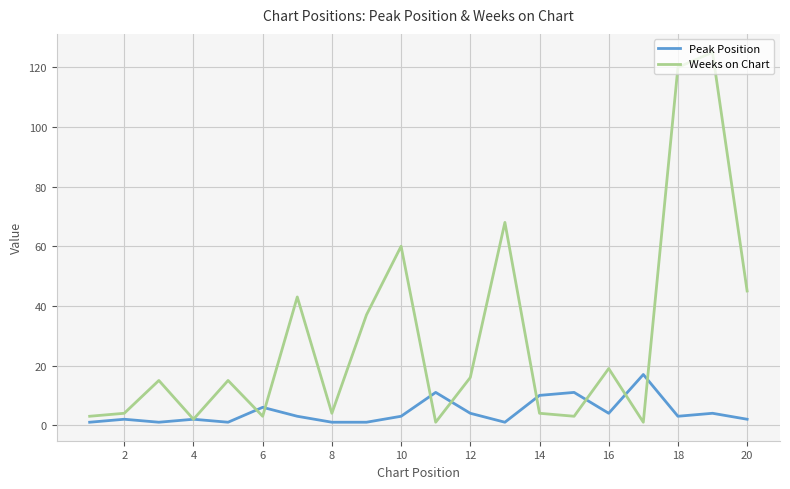

Rank the series by their average value, from highest to lowest.

Weeks on Chart, Peak Position